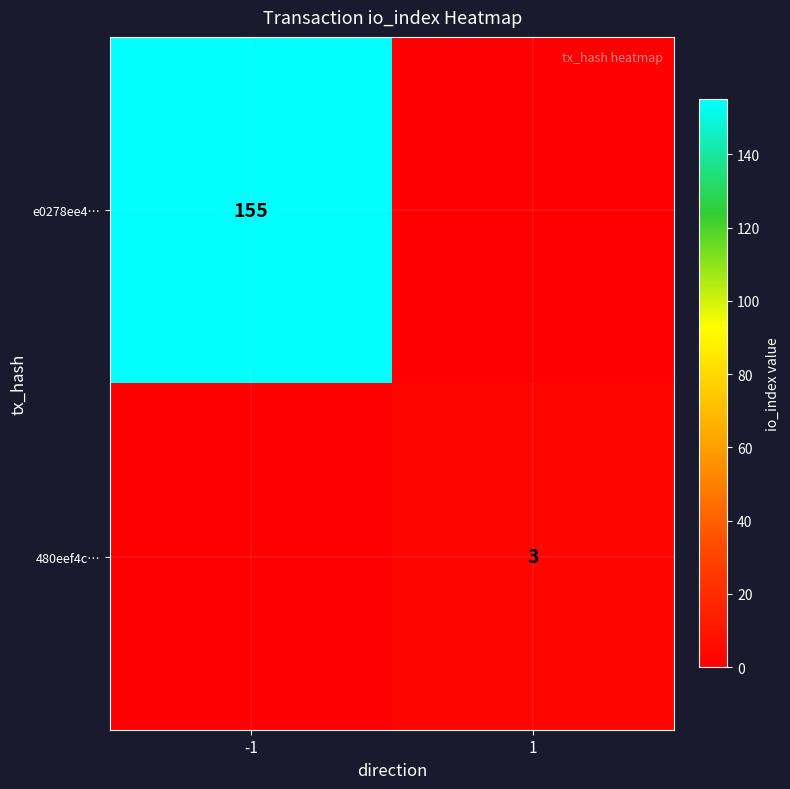

Is it true that e0278ee4… equals 71 at -1?

False